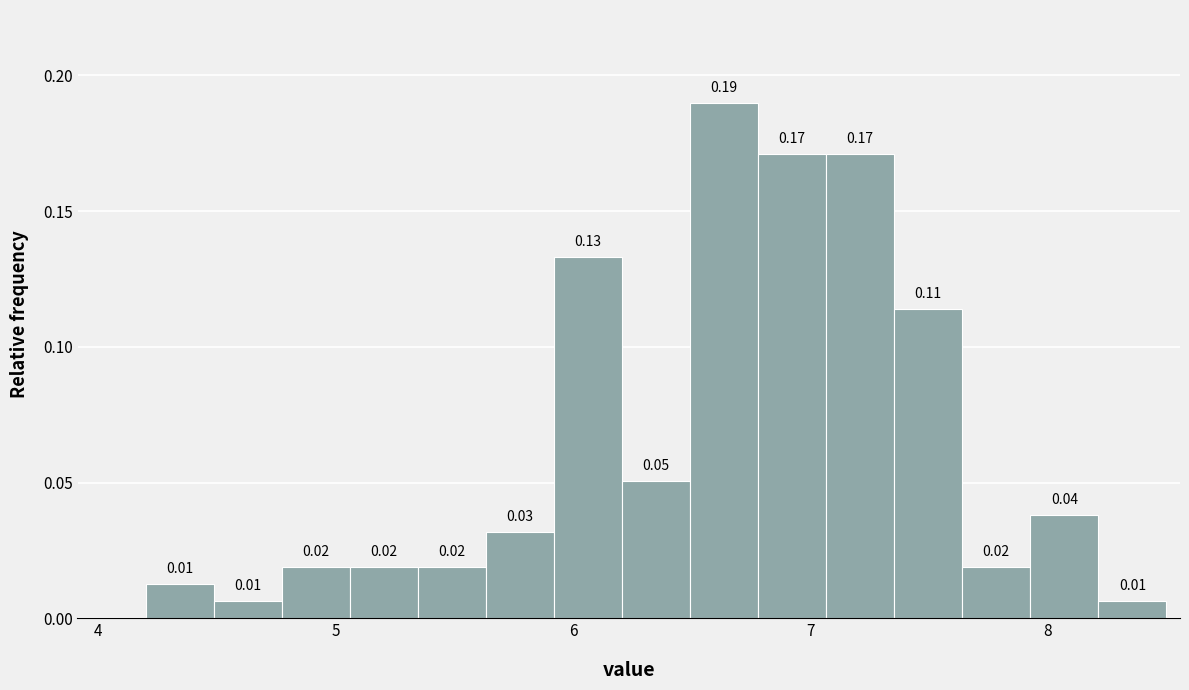

Read against the x-axis, roughly where is the centre of the tallest bar?

6.6